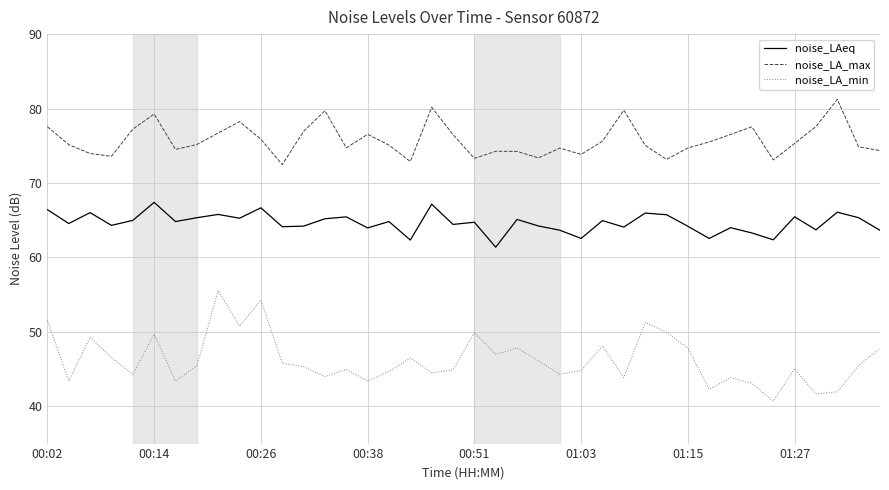

Rank the series by their maximum value, from highest to lowest.

noise_LA_max, noise_LAeq, noise_LA_min